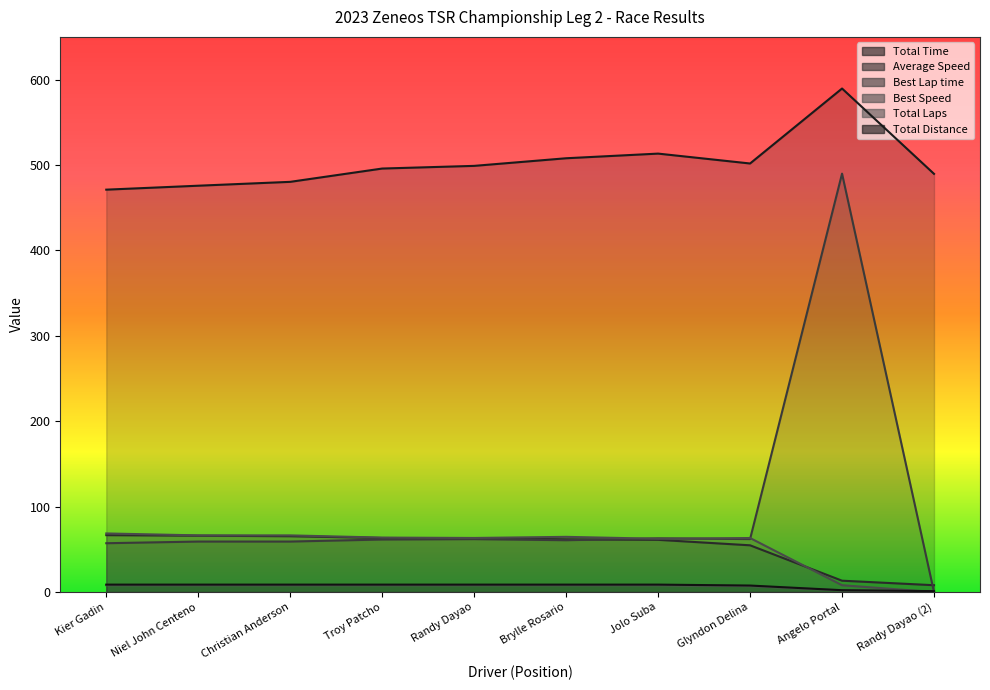

What is the lowest value of the Total Laps series?

1.0